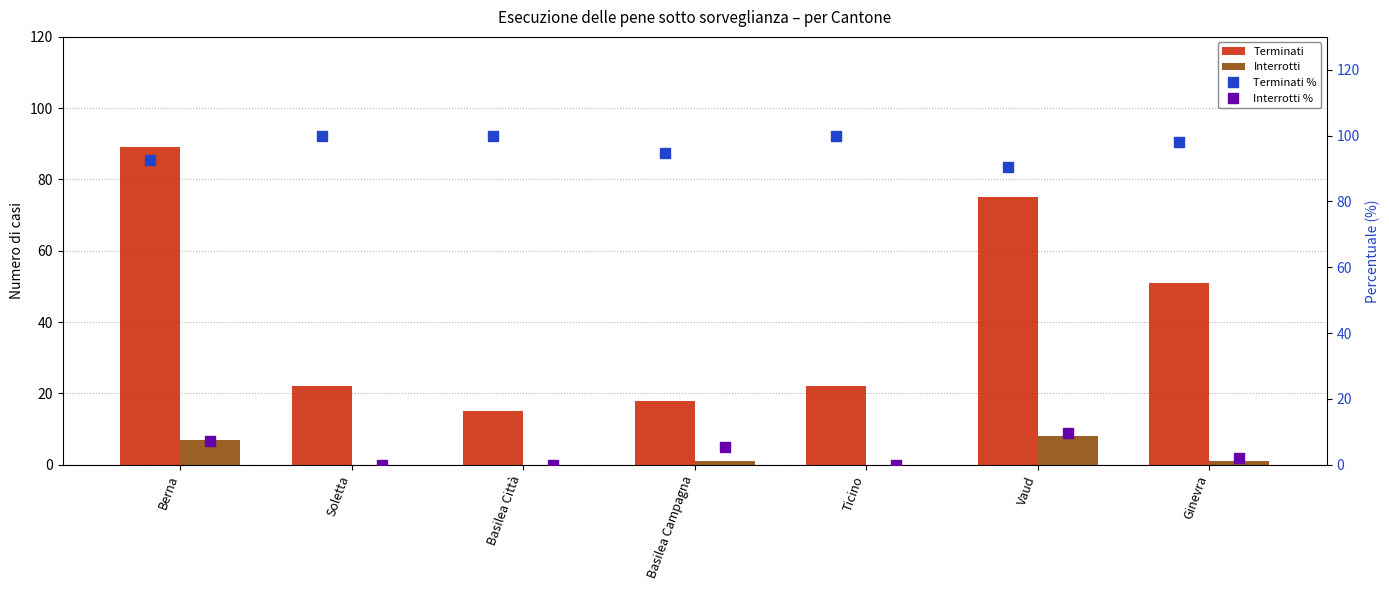

True or false: Terminati has a value of 89 at Berna.

True